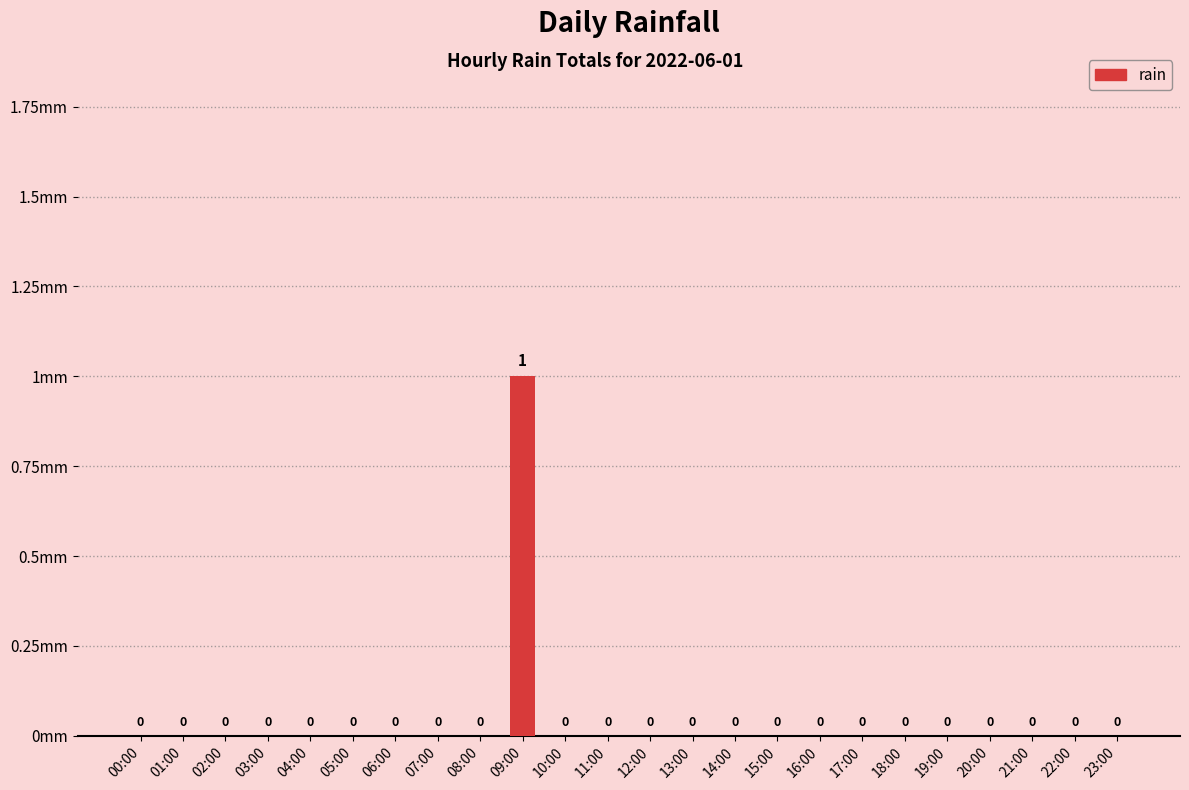

Which has a higher value, 09:00 or 03:00?

09:00